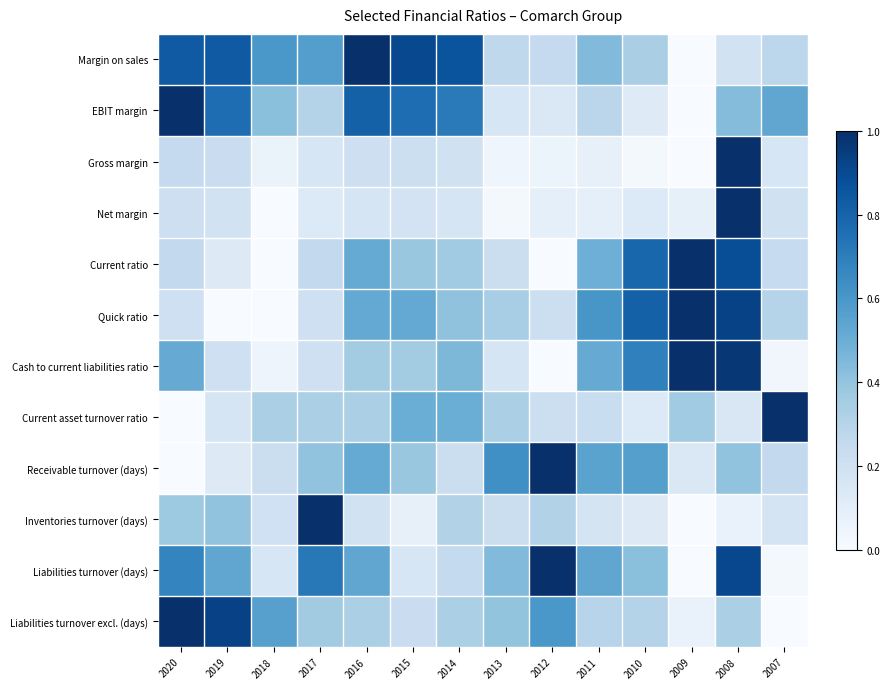

Reading left to right, list all the values displayed in this chart.

Margin on sales: 2020=0.8	2019=0.8	2018=0.6	2017=0.6	2016=1.0	2015=0.9	2014=0.9	2013=0.3	2012=0.3	2011=0.4	2010=0.3	2009=0.0	2008=0.2	2007=0.3
EBIT margin: 2020=1.0	2019=0.8	2018=0.4	2017=0.3	2016=0.8	2015=0.8	2014=0.7	2013=0.2	2012=0.1	2011=0.3	2010=0.1	2009=0.0	2008=0.4	2007=0.5
Gross margin: 2020=0.3	2019=0.2	2018=0.1	2017=0.2	2016=0.2	2015=0.2	2014=0.2	2013=0.0	2012=0.1	2011=0.1	2010=0.0	2009=0.0	2008=1.0	2007=0.2
Net margin: 2020=0.2	2019=0.2	2018=0.0	2017=0.1	2016=0.2	2015=0.2	2014=0.2	2013=0.0	2012=0.1	2011=0.1	2010=0.1	2009=0.1	2008=1.0	2007=0.2
Current ratio: 2020=0.3	2019=0.1	2018=0.0	2017=0.3	2016=0.5	2015=0.4	2014=0.4	2013=0.2	2012=0.0	2011=0.5	2010=0.8	2009=1.0	2008=0.9	2007=0.2
Quick ratio: 2020=0.2	2019=0.0	2018=0.0	2017=0.2	2016=0.5	2015=0.5	2014=0.4	2013=0.3	2012=0.2	2011=0.6	2010=0.8	2009=1.0	2008=0.9	2007=0.3
Cash to current liabilities ratio: 2020=0.5	2019=0.2	2018=0.0	2017=0.2	2016=0.4	2015=0.4	2014=0.5	2013=0.2	2012=0.0	2011=0.5	2010=0.7	2009=1.0	2008=1.0	2007=0.0
Current asset turnover ratio: 2020=0.0	2019=0.2	2018=0.3	2017=0.3	2016=0.3	2015=0.5	2014=0.5	2013=0.3	2012=0.2	2011=0.2	2010=0.1	2009=0.4	2008=0.1	2007=1.0
Receivable turnover (days): 2020=0.0	2019=0.1	2018=0.2	2017=0.4	2016=0.5	2015=0.4	2014=0.2	2013=0.6	2012=1.0	2011=0.5	2010=0.6	2009=0.1	2008=0.4	2007=0.3
Inventories turnover (days): 2020=0.4	2019=0.4	2018=0.2	2017=1.0	2016=0.2	2015=0.1	2014=0.3	2013=0.2	2012=0.3	2011=0.2	2010=0.1	2009=0.0	2008=0.1	2007=0.2
Liabilities turnover (days): 2020=0.7	2019=0.5	2018=0.2	2017=0.7	2016=0.5	2015=0.2	2014=0.3	2013=0.4	2012=1.0	2011=0.5	2010=0.4	2009=0.0	2008=0.9	2007=0.0
Liabilities turnover excl. (days): 2020=1.0	2019=0.9	2018=0.6	2017=0.4	2016=0.3	2015=0.2	2014=0.3	2013=0.4	2012=0.6	2011=0.3	2010=0.3	2009=0.1	2008=0.3	2007=0.0